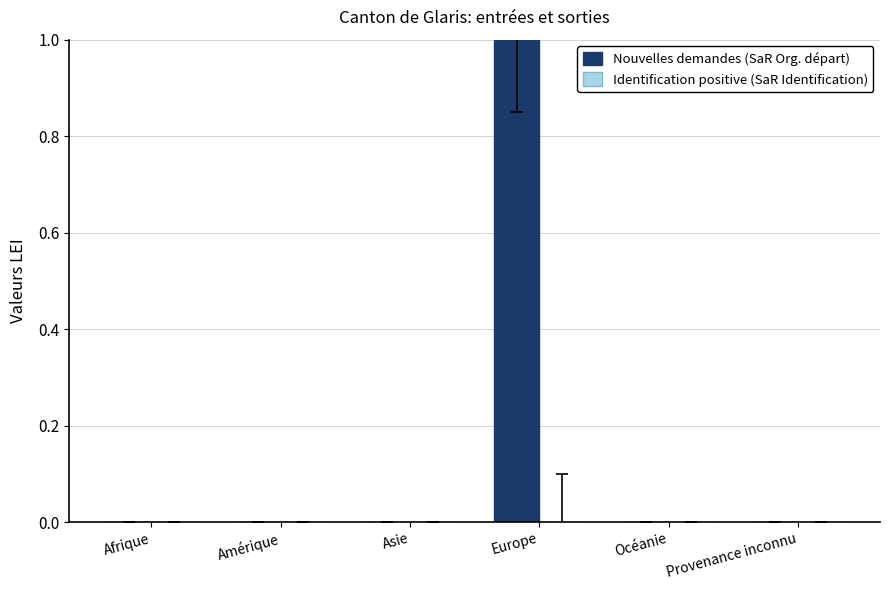

Reading left to right, what are all the values shown in this chart?

Afrique=0	Amérique=0	Asie=0	Europe=1	Océanie=0	Provenance inconnu=0